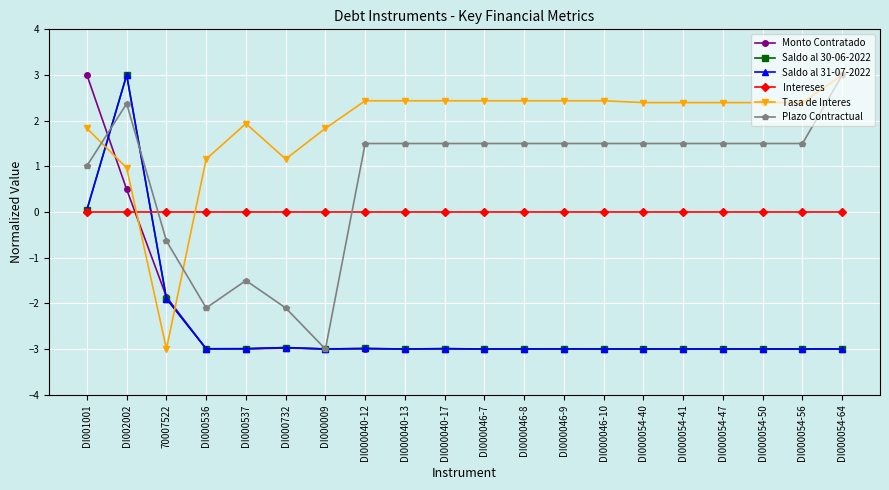

Rank the categories by Saldo al 31-07-2022 value from highest to lowest.

DI002002, DI001001, 70007522, DI000732, DI000040-12, DI000040-17, DI000537, DI000536, DI000046-9, DI000054-41, DI000040-13, DI000046-8, DI000046-10, DI000046-7, DI000054-64, DI000054-40, DI000054-50, DI000054-56, DI000054-47, DI000009